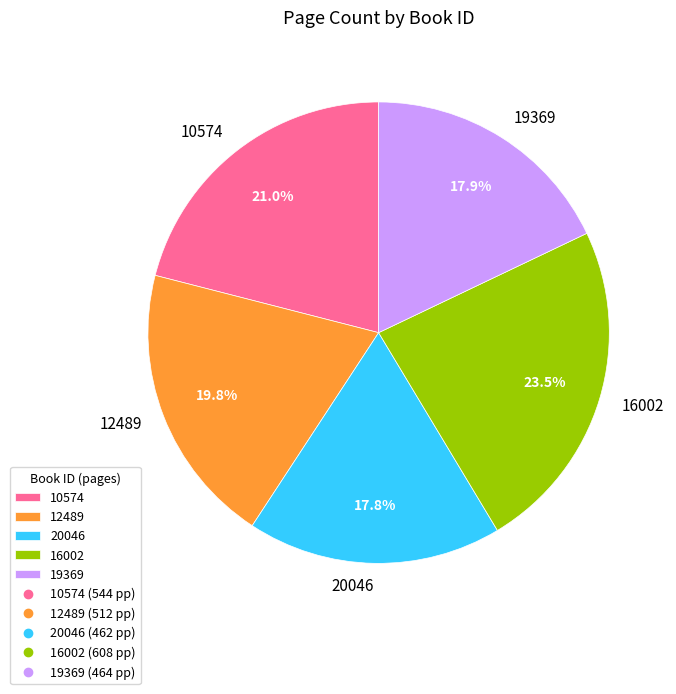

Does any single category account for the majority?

No